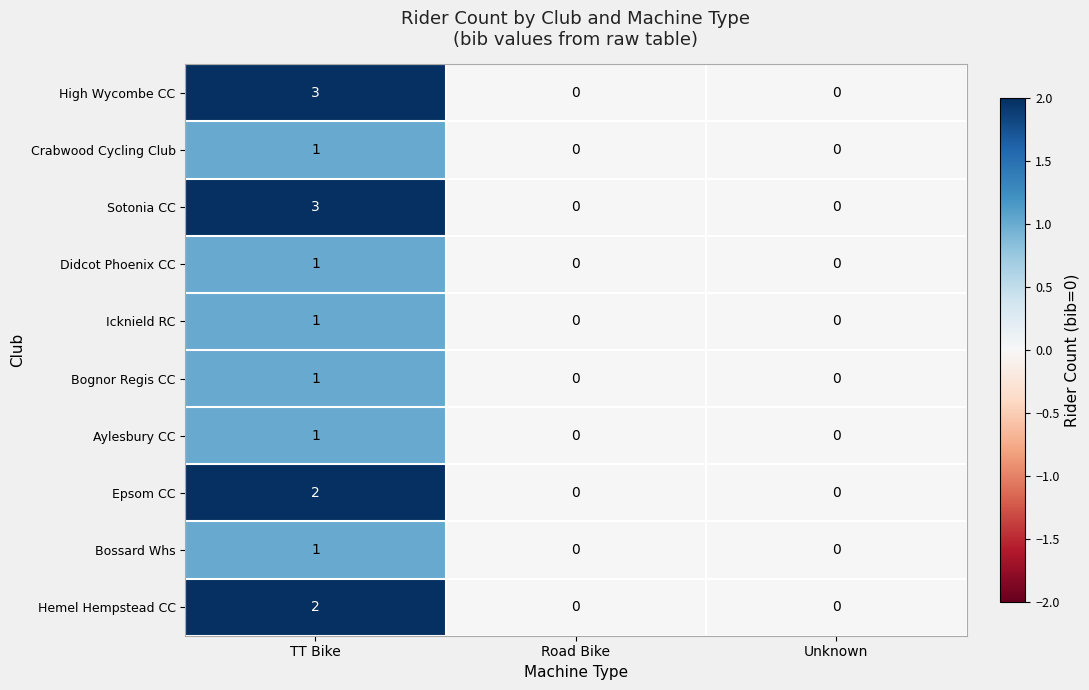

What is the sum of the Sotonia CC values at TT Bike and Road Bike?

3